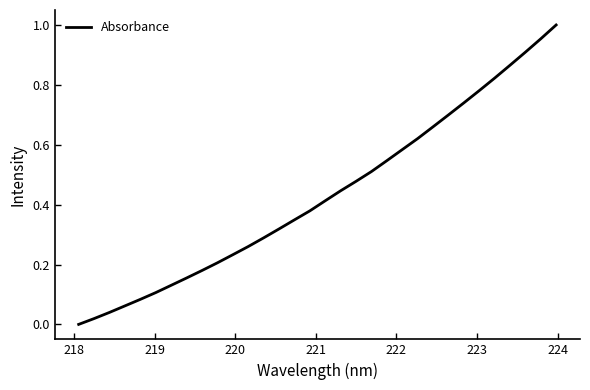

Does the chart have visible grid lines?

No